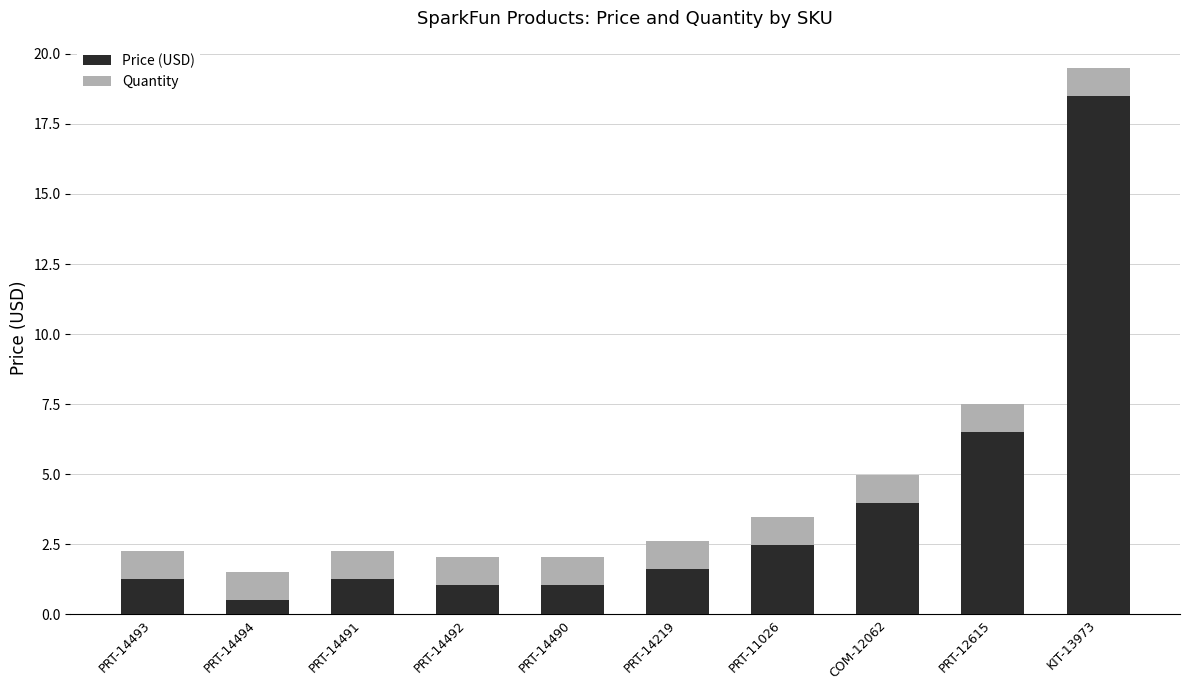

At which category is the sum across all series the highest?

KIT-13973